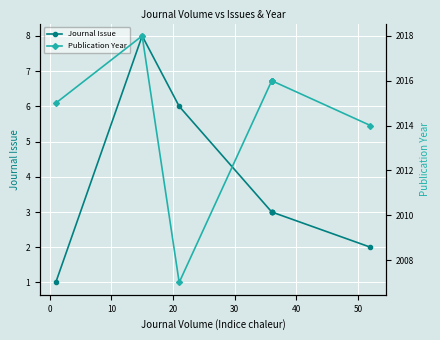

How many data points in Publication Year are less than 2016?

3